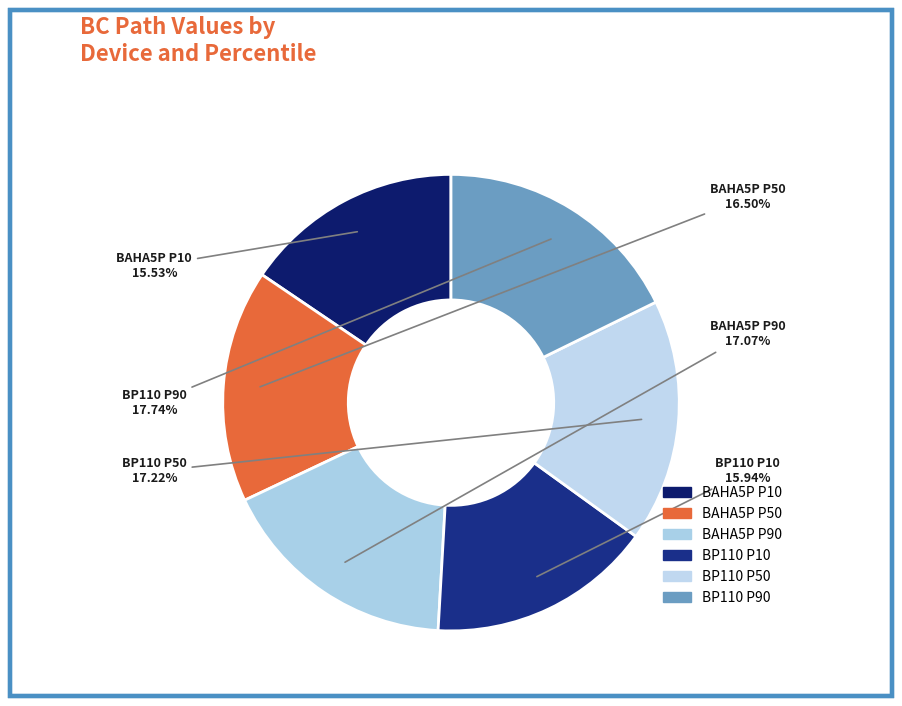

How many slices are in this pie chart?

6